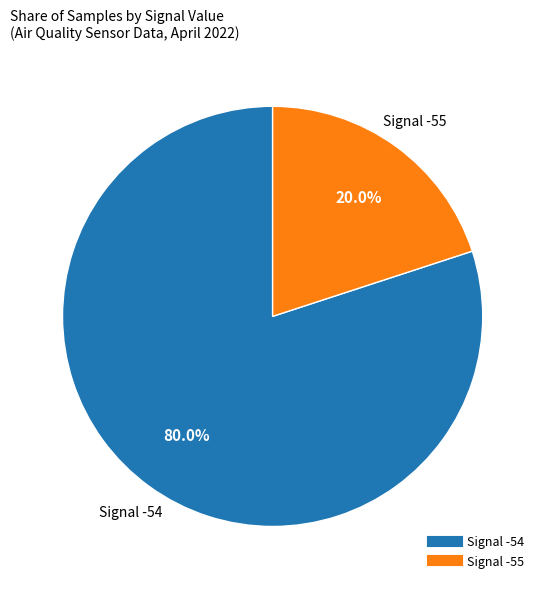

Does any single category account for the majority?

Yes